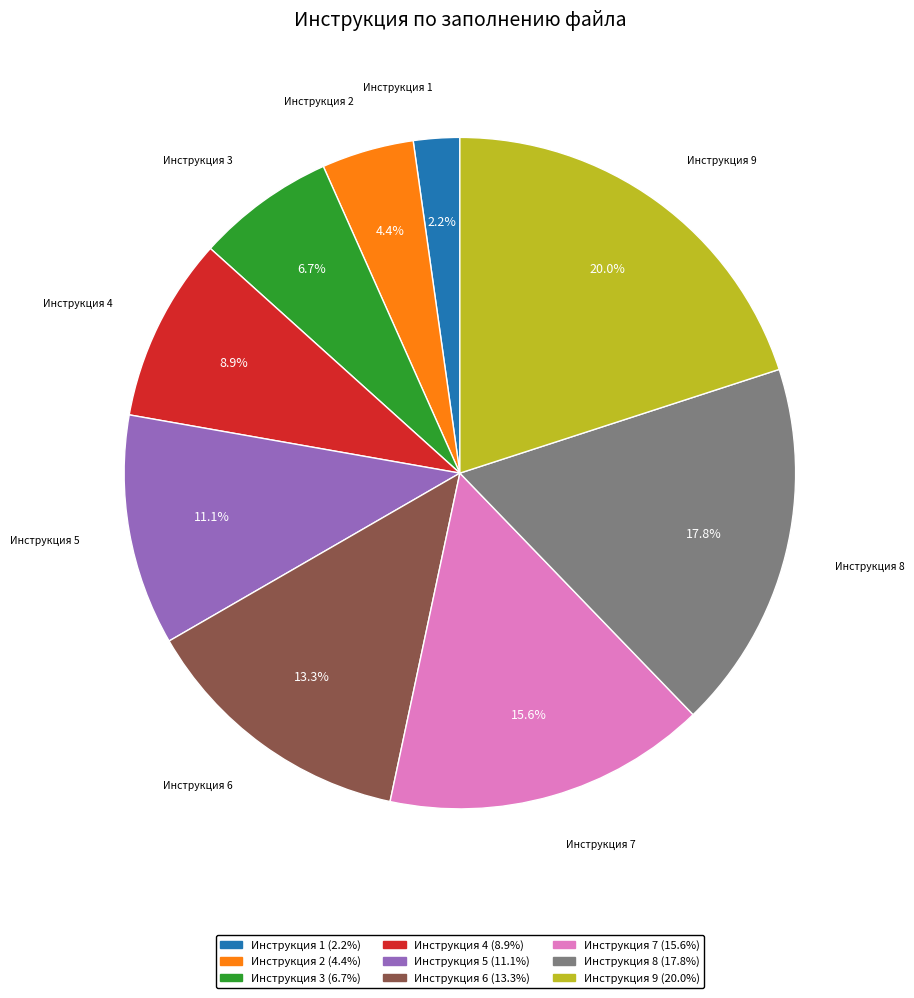

To the nearest percent, what is the average slice percentage?

11%